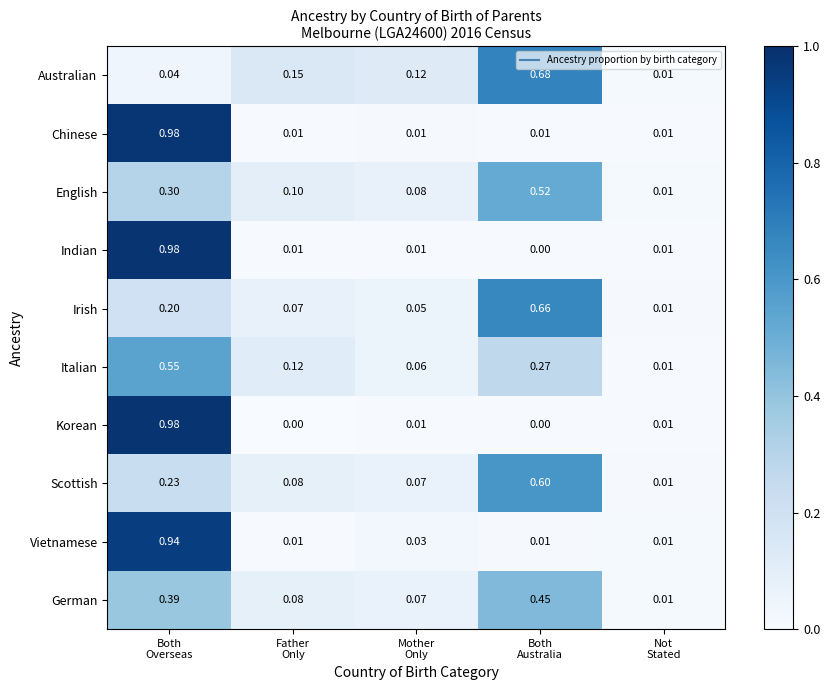

Which series has the largest total across all categories?

Chinese